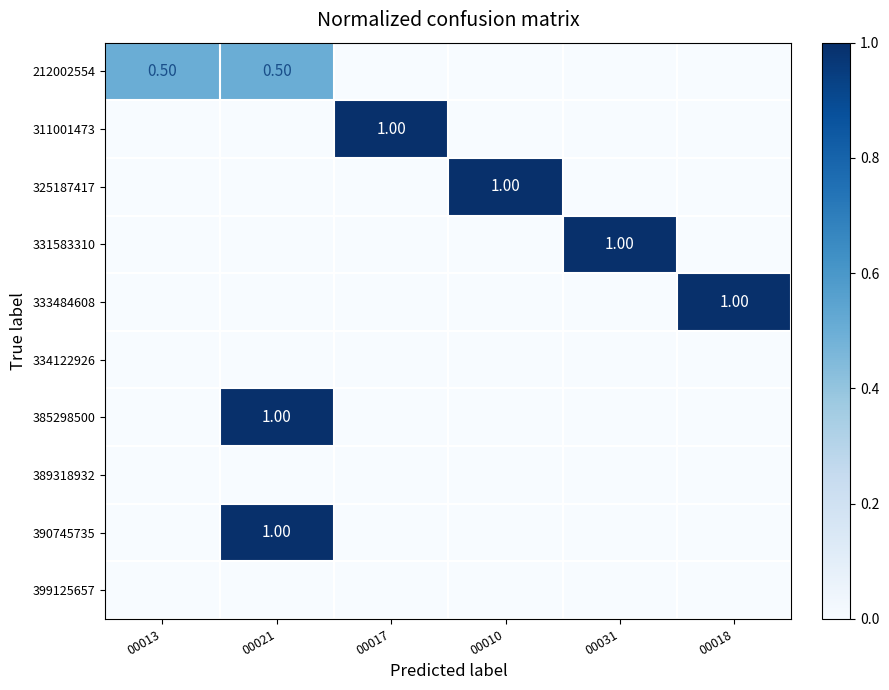

How many data points does each series have?

6